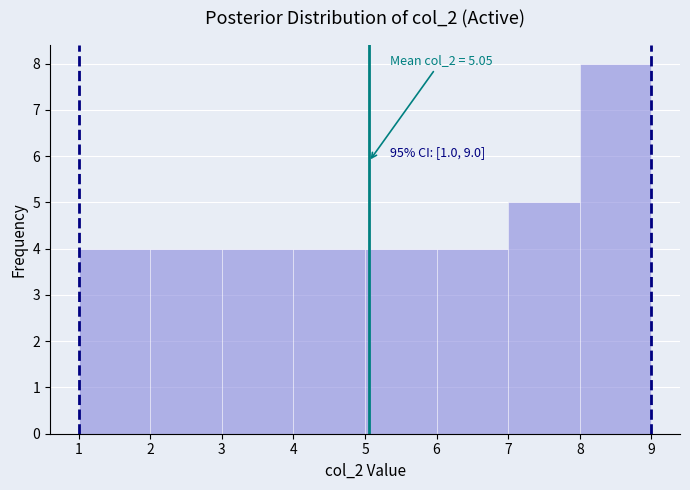

Over which range of the x-axis is the bar tallest?

8 to 9